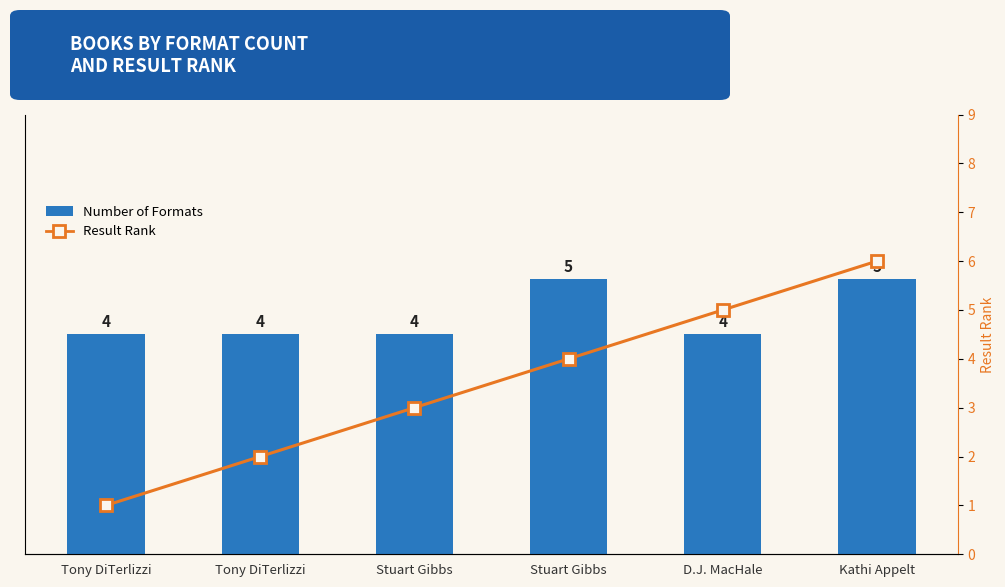

Which series has the largest total across all categories?

Number of Formats